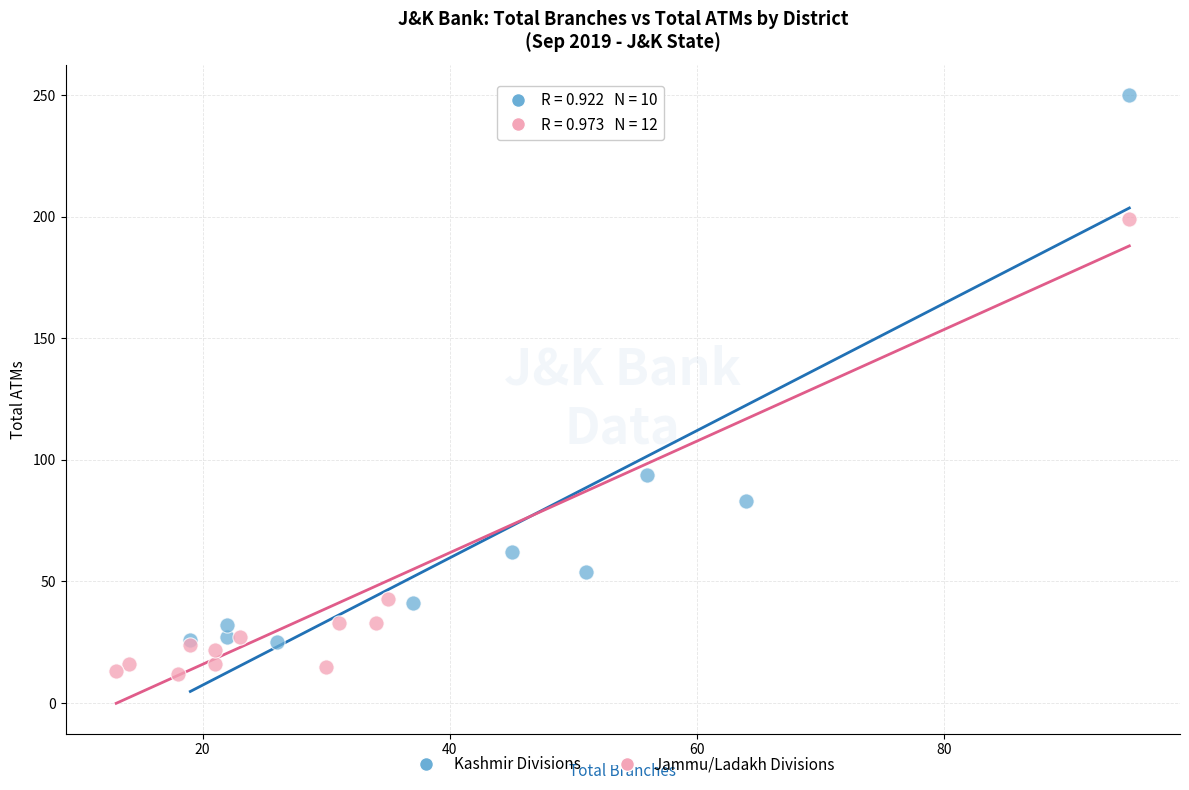

Which series contains the lowest Y value?

Jammu/Ladakh Divisions